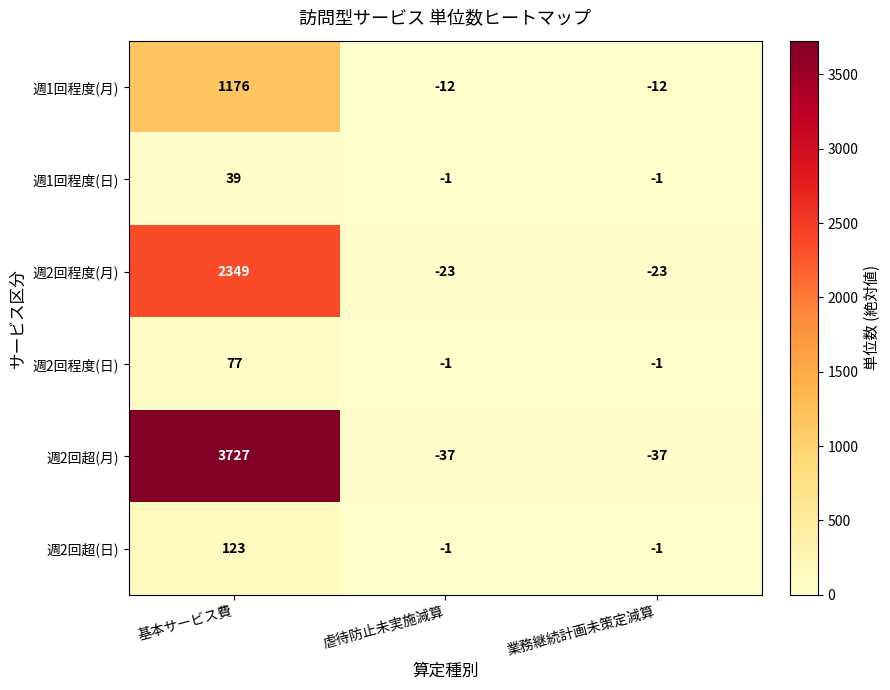

Which series changed the most between 基本サービス費 and 業務継続計画未策定減算?

週2回超(月)